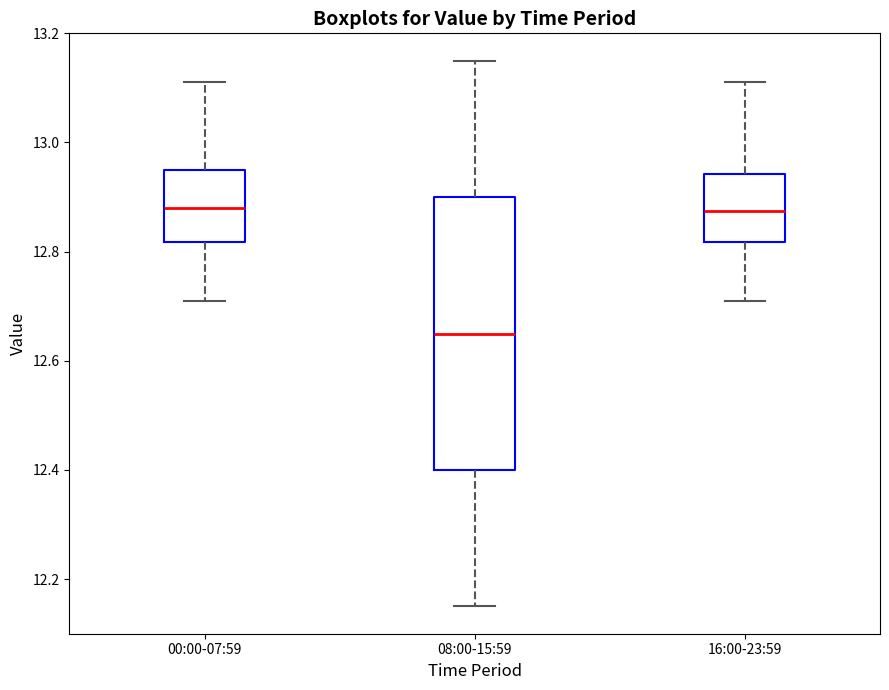

Where does the upper whisker of the box for 00:00-07:59 end on the y-axis? The values are not printed on the chart, so give them approximately, as read against the axis.

13.12